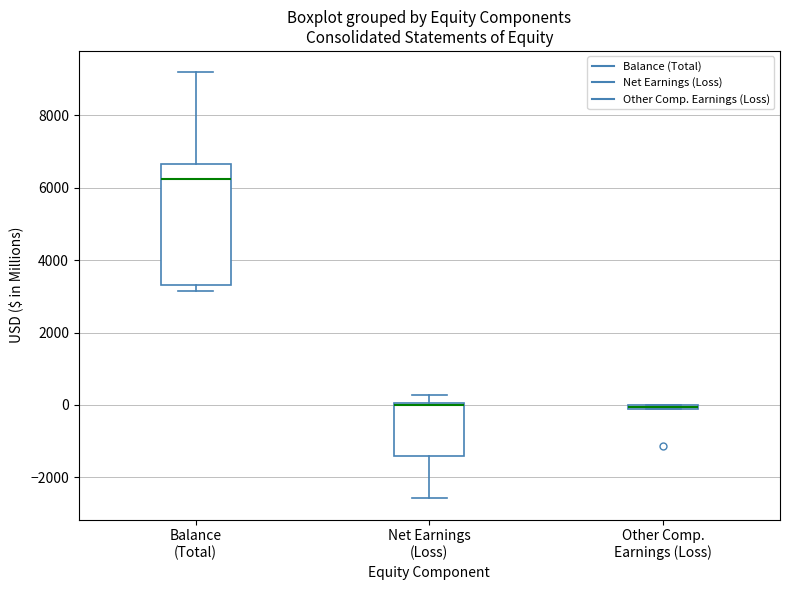

Where is the upper edge of the box for Other Comp. Earnings (Loss) on the y-axis? The values are not printed on the chart, so give them approximately, as read against the axis.

0